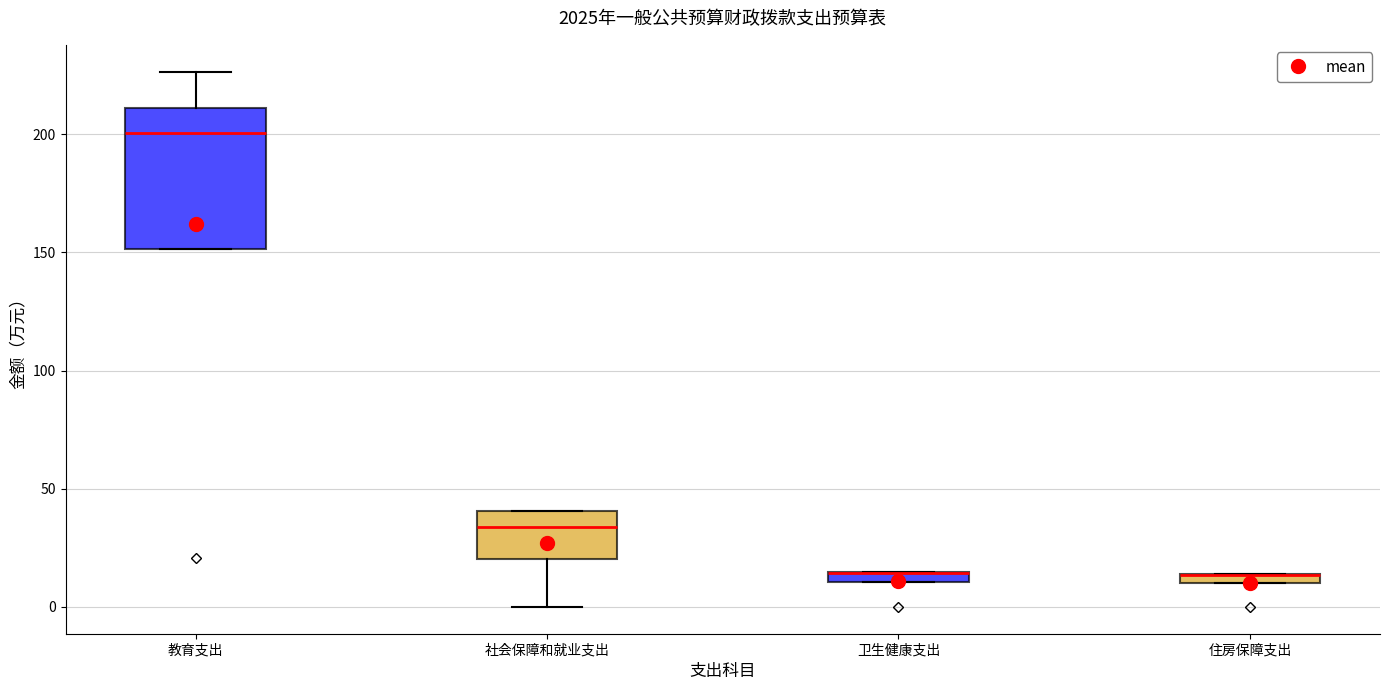

Where is the lower edge of the box for 社会保障和就业支出 on the y-axis? The values are not printed on the chart, so give them approximately, as read against the axis.

20